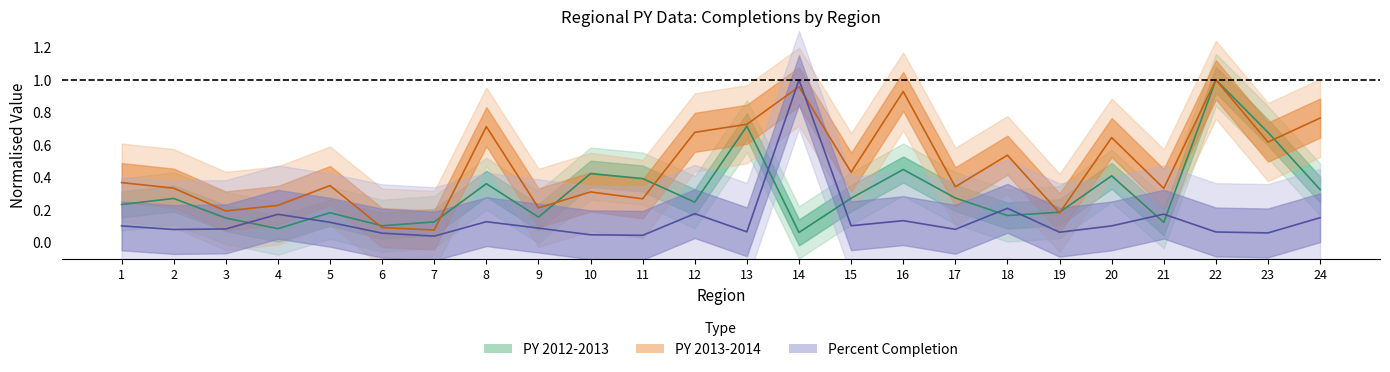

Where is the first local maximum for PY 2013-2014?

5